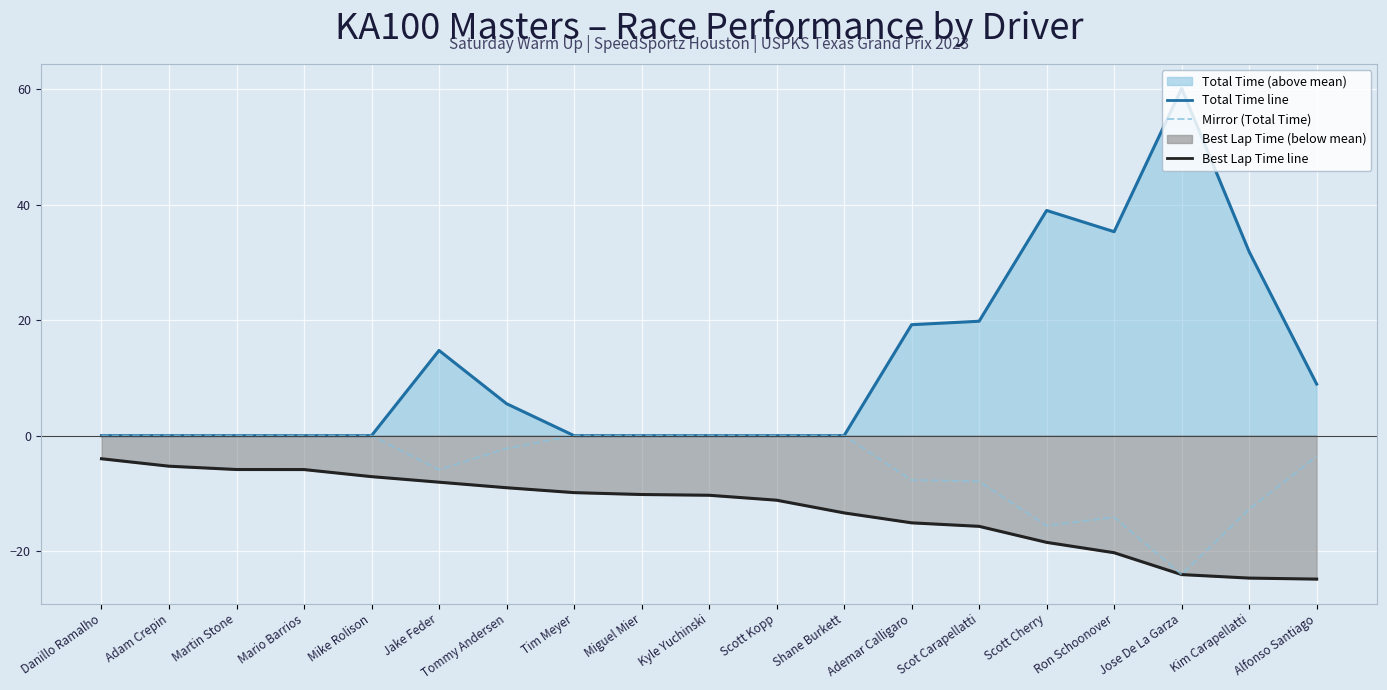

How many categories are shown in the chart?

19